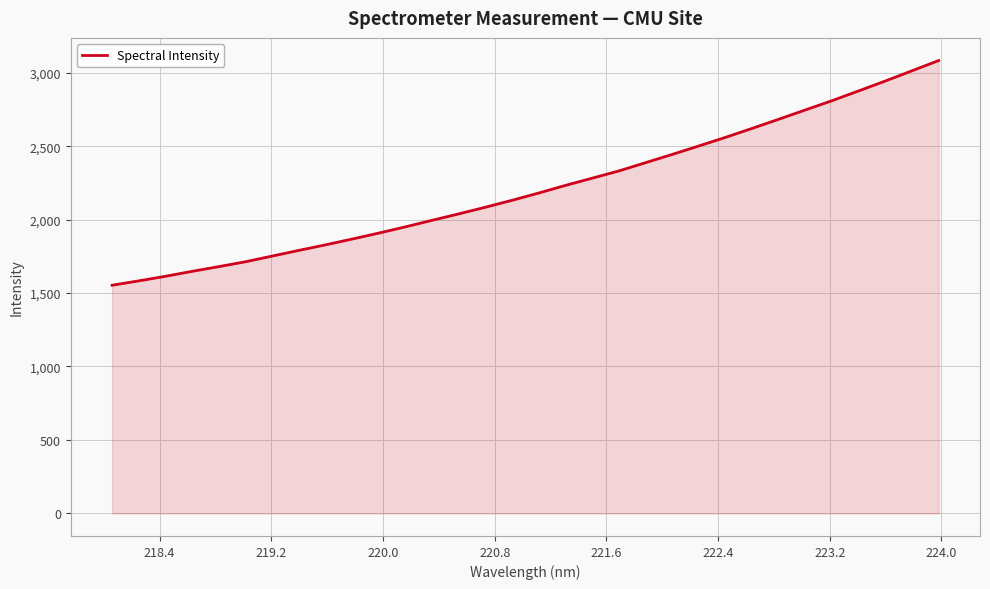

What is the difference between the maximum and minimum values?

1530.3